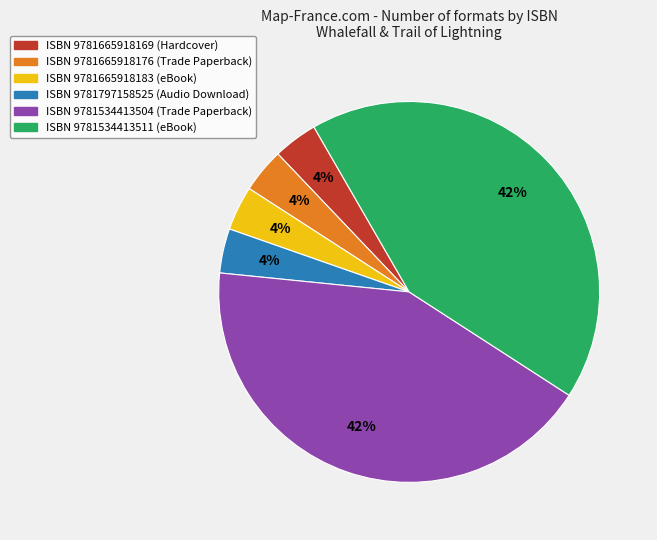

To the nearest percent, what is the combined percentage of ISBN 9781665918176 (Trade Paperback) and ISBN 9781534413511 (eBook)?

46%